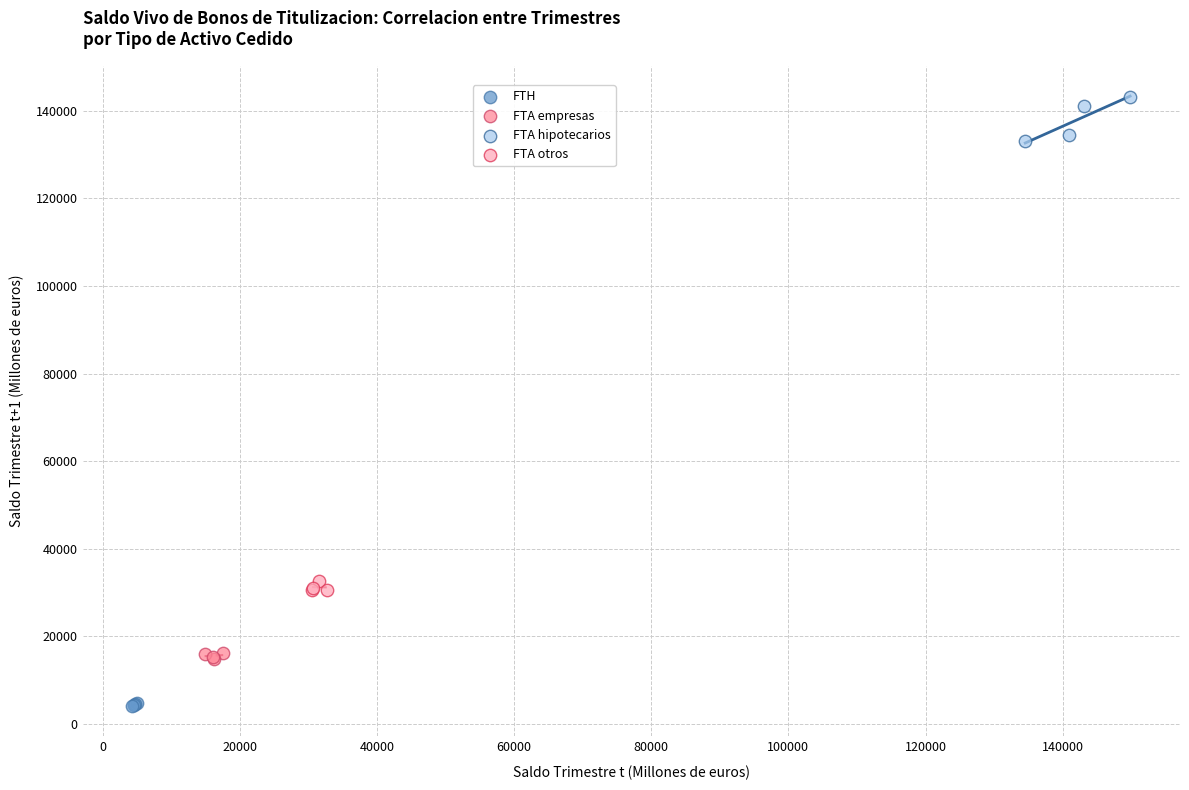

What are all the series names shown in the legend?

FTH, FTA empresas, FTA hipotecarios, FTA otros